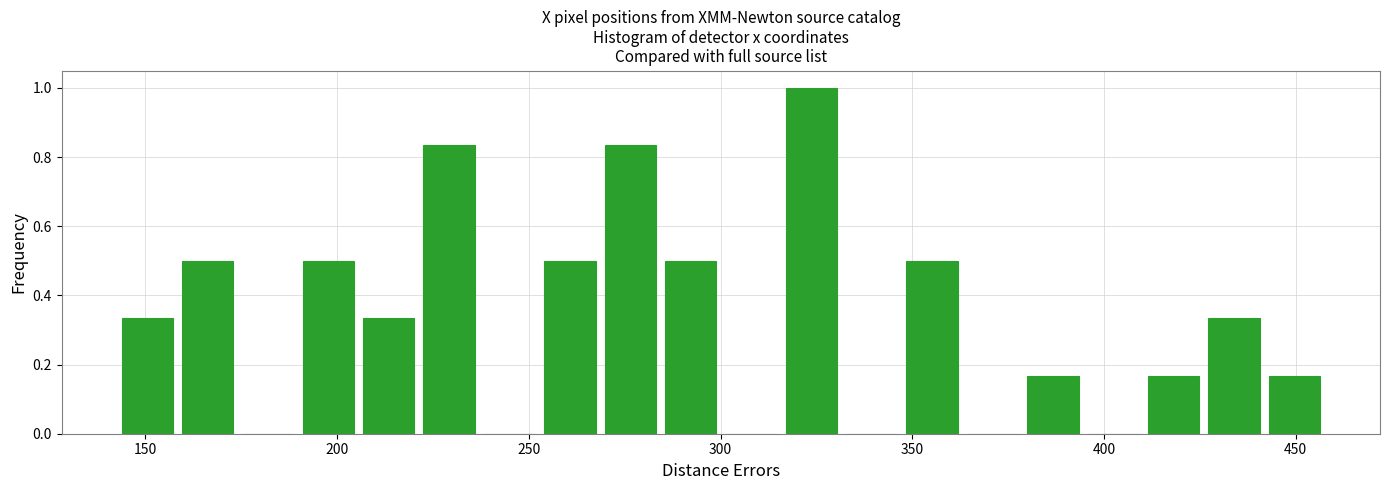

Read against the x-axis, roughly where is the centre of the tallest bar?

325